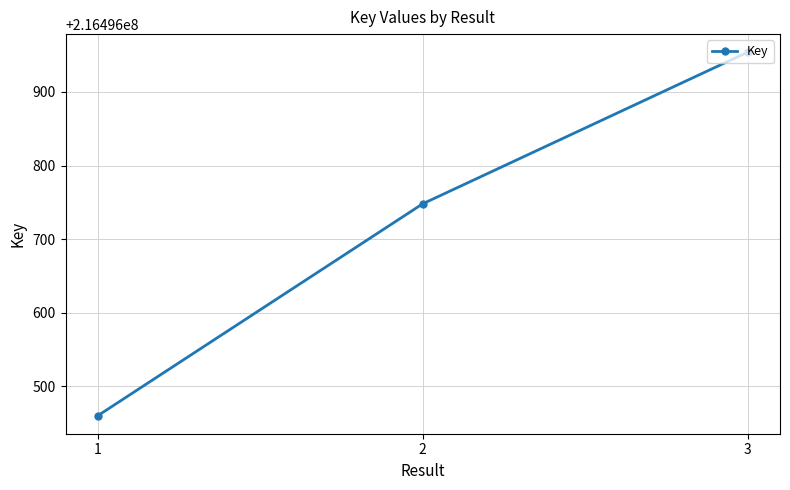

The value at 2 is 351212120. True or false?

False